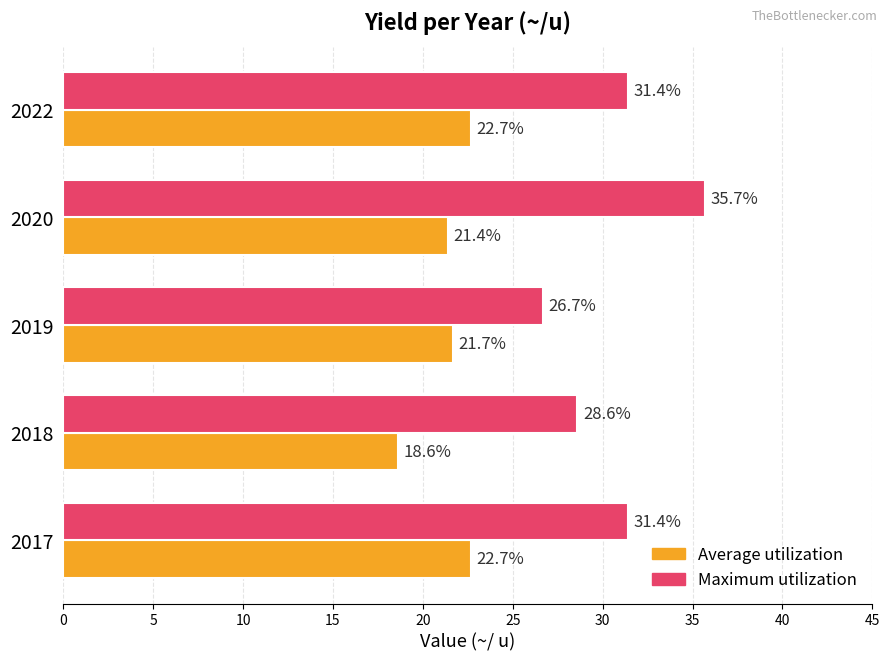

The value of Maximum utilization at 2022 is 31.4. True or false?

True